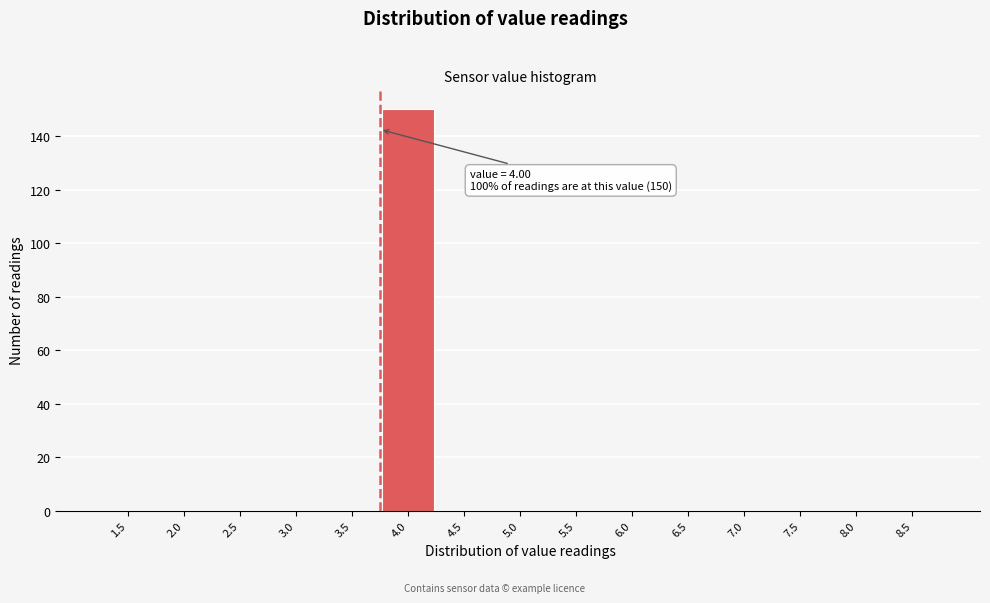

Reading left to right, transcribe all the data shown in this chart.

1.5=0	2.0=0	2.5=0	3.0=0	3.5=0	4.0=150	4.5=0	5.0=0	5.5=0	6.0=0	6.5=0	7.0=0	7.5=0	8.0=0	8.5=0